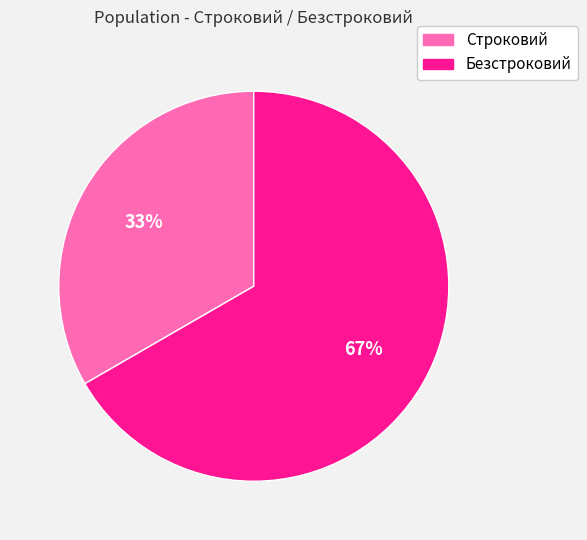

What is the ratio of the value at Безстроковий to the value at Строковий?

2.0